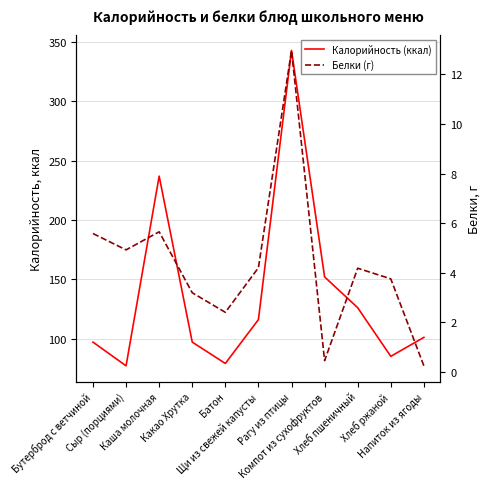

What is the label of the 3rd point from the left?

Каша молочная